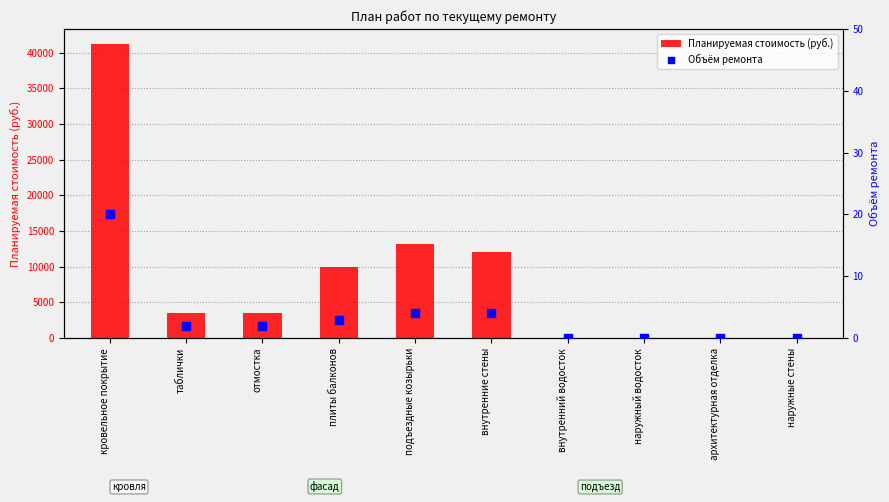

Is the value of Объём ремонта at кровельное покрытие greater than the value of Планируемая стоимость (руб.) at внутренний водосток?

Yes